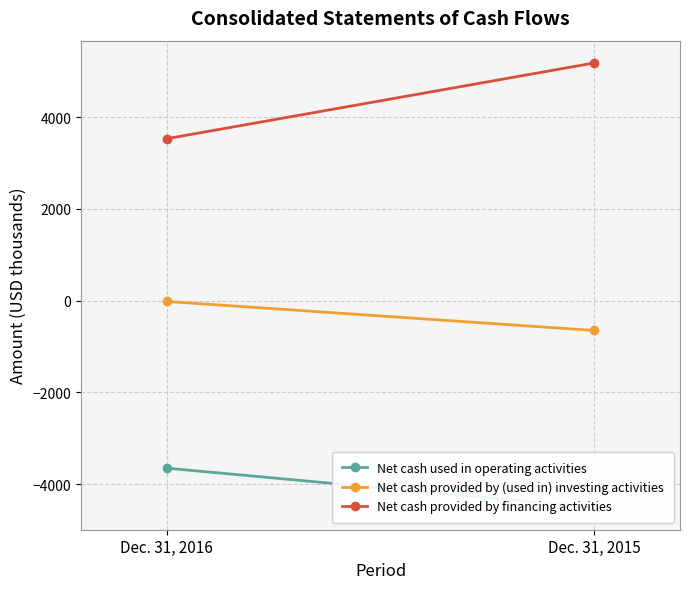

What is the difference between the highest and lowest values at Dec. 31, 2015?

9691